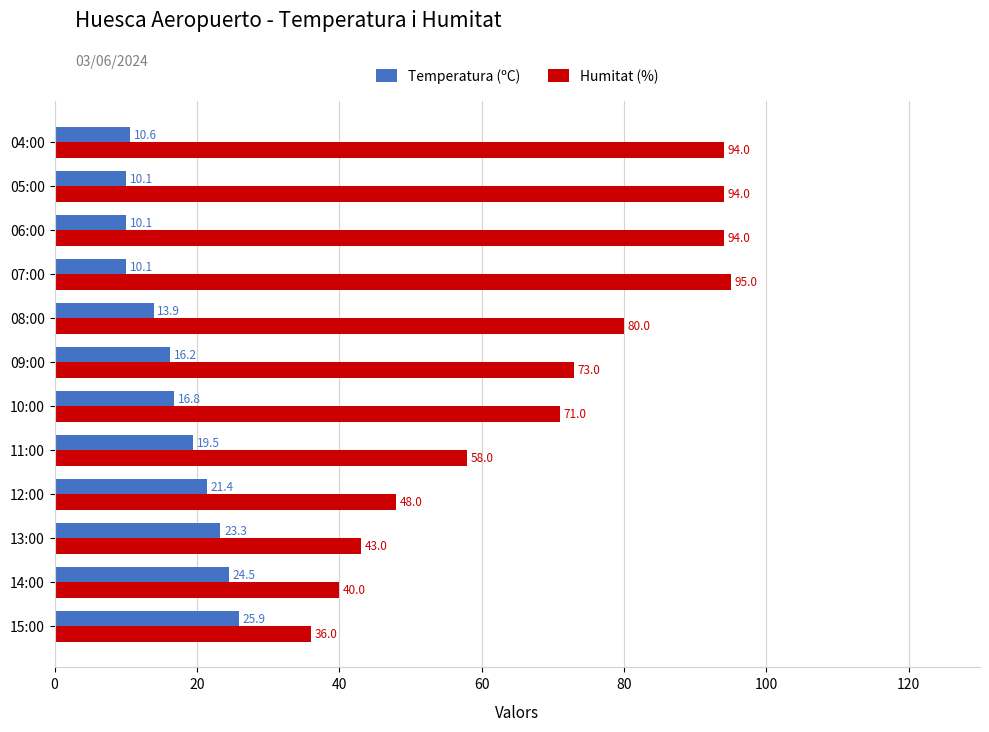

Which series has the widest spread of values?

Humitat (%)